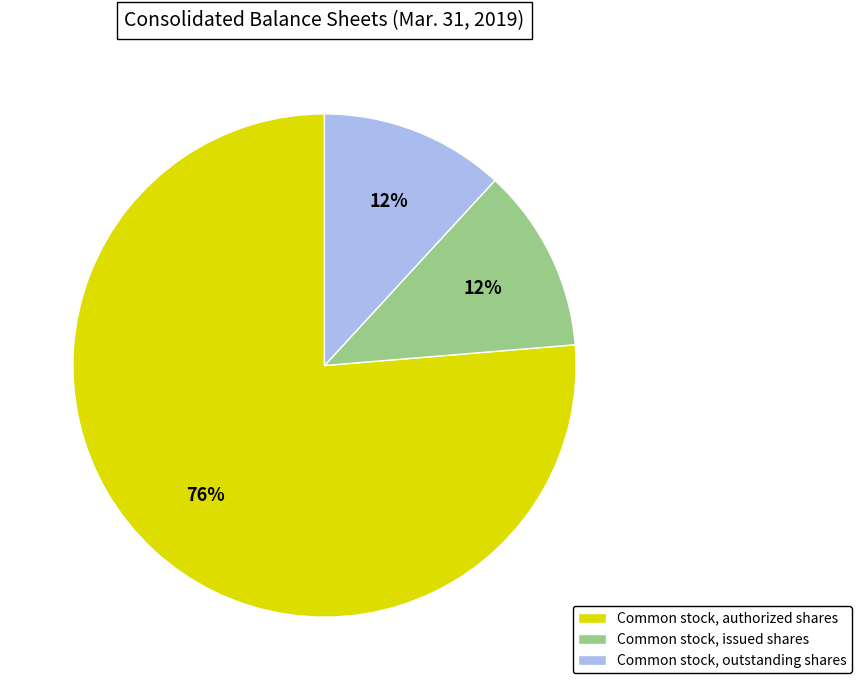

Does any single category account for the majority?

Yes